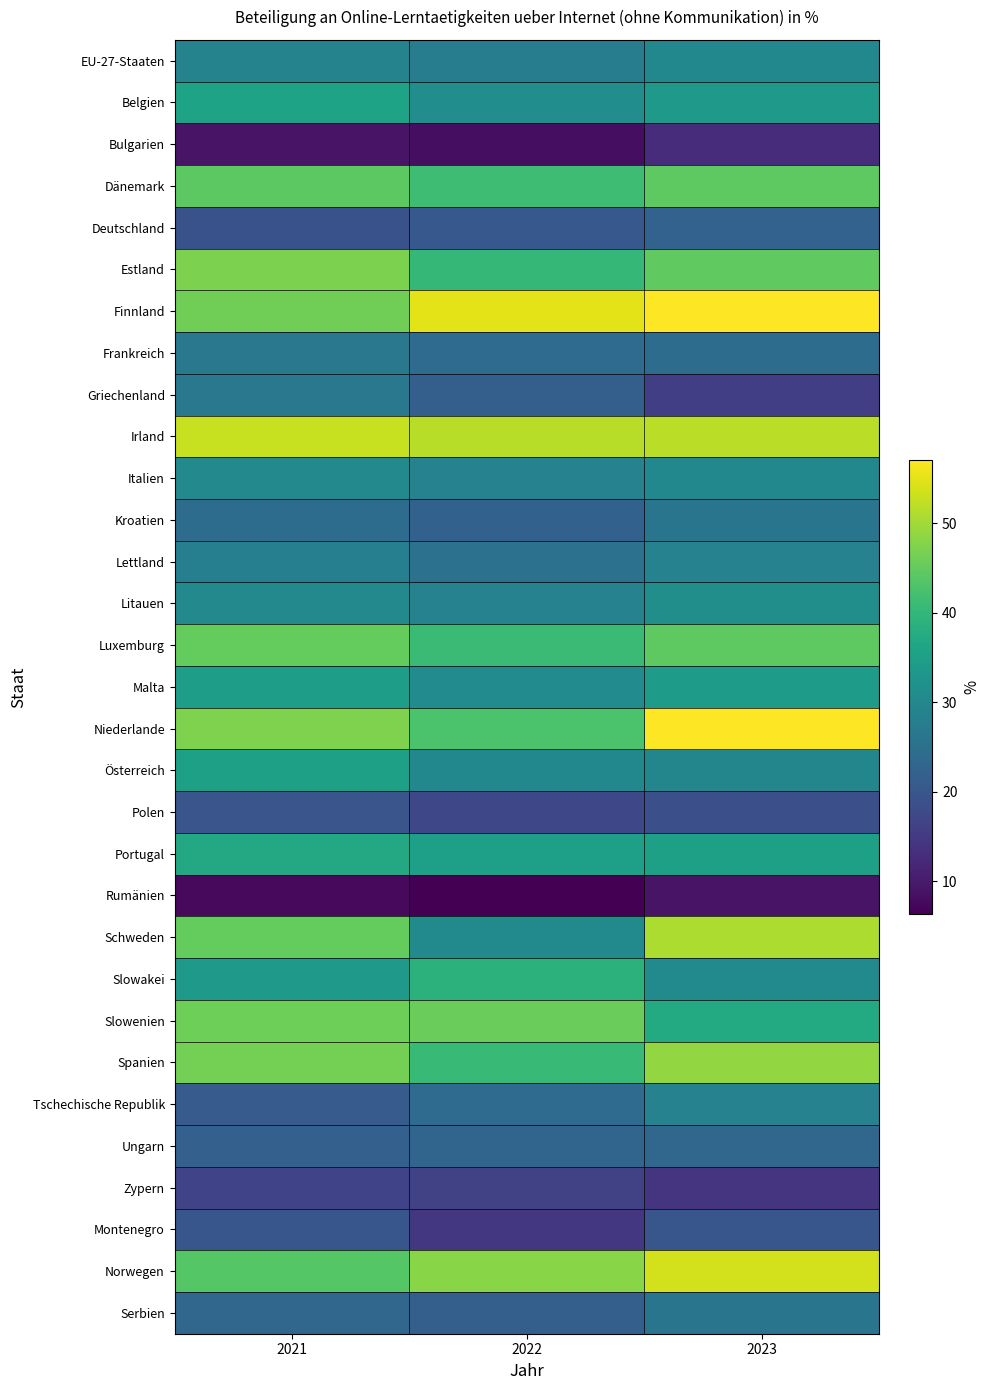

At how many categories does at least one series exceed 20?

3